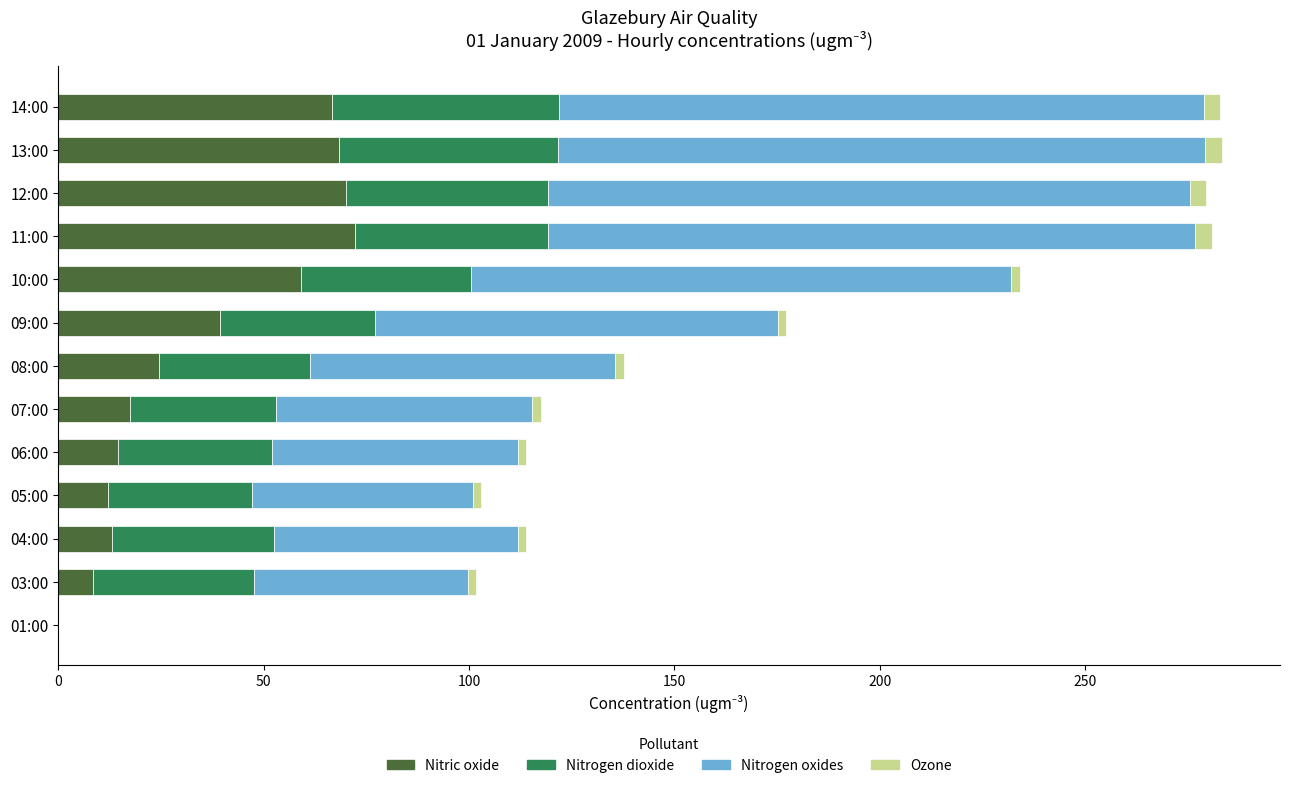

The Nitric oxide series shows 25.5 at 14:00. True or false?

False